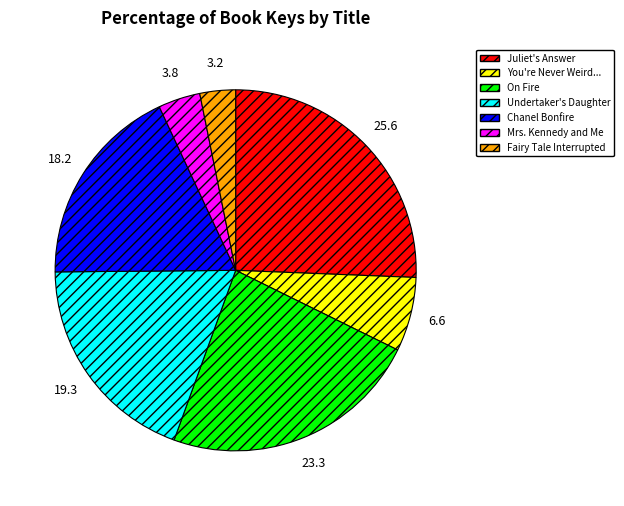

Is there any slice that represents more than half of the pie?

No